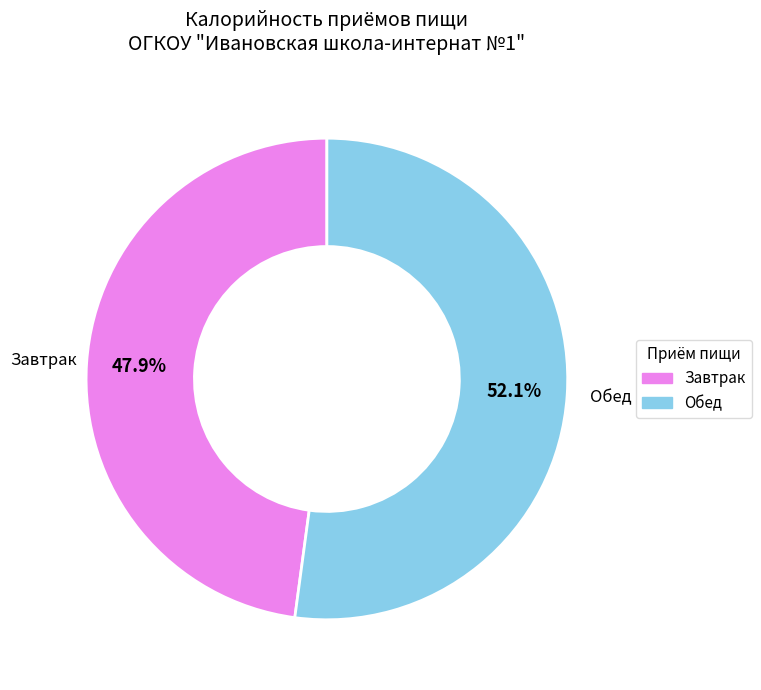

Which category accounts for the majority?

Обед